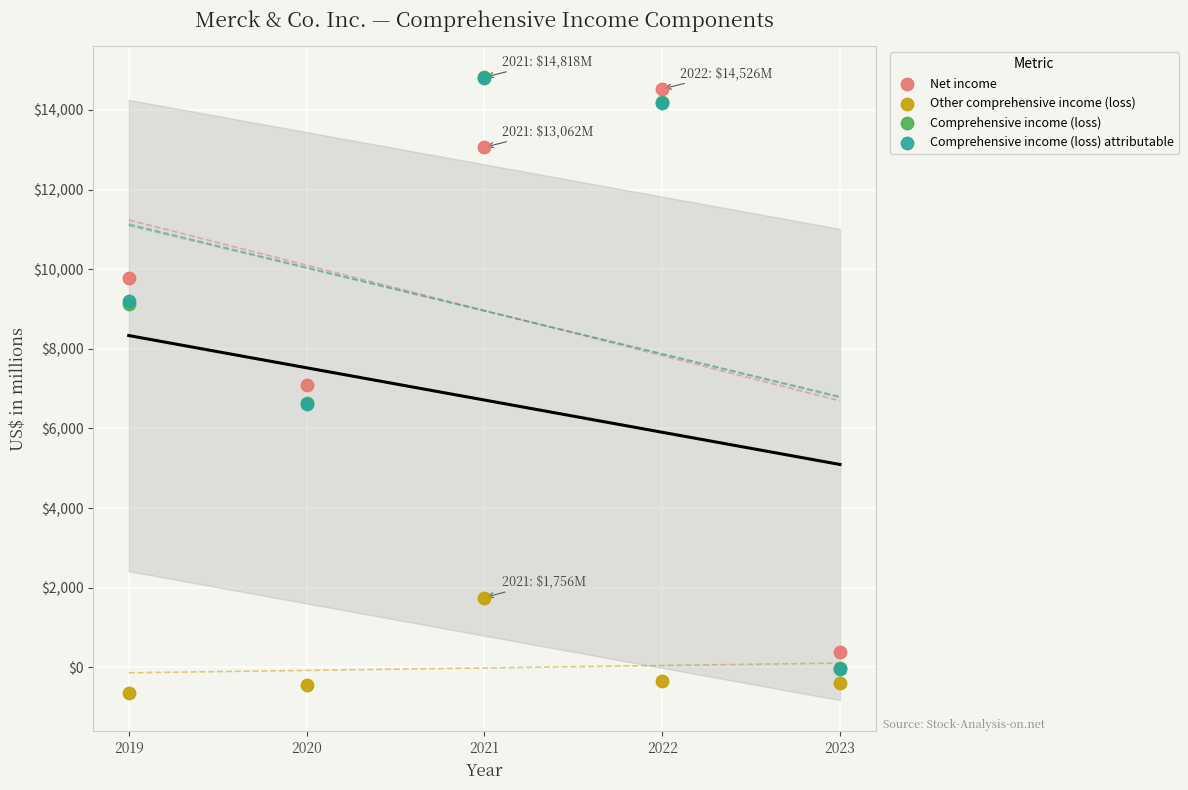

What are all the series names shown in the legend?

Net income, Other comprehensive income (loss), Comprehensive income (loss), Comprehensive income (loss) attributable